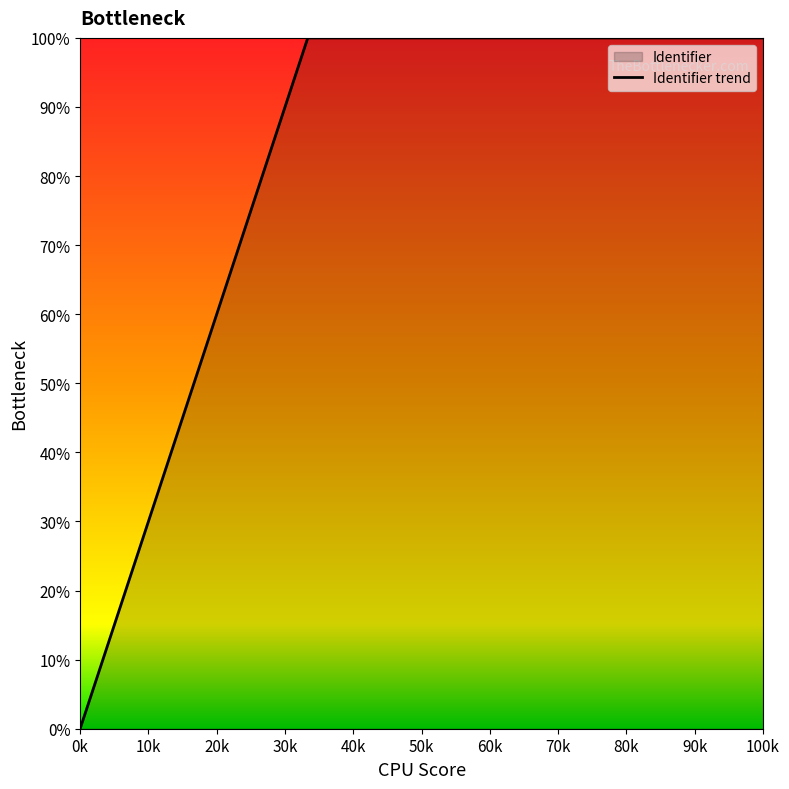

Reading right to left, transcribe all the data shown in this chart.

100.0	100.0	100.0	0.0